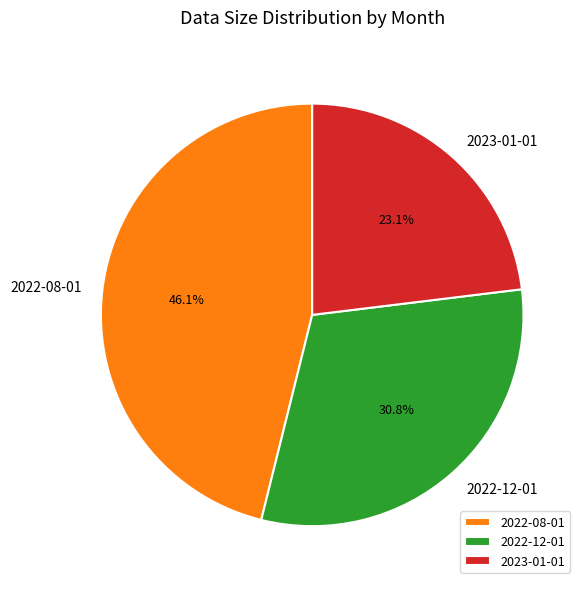

The 2022-08-01 slice represents 35% of the pie. True or false?

False